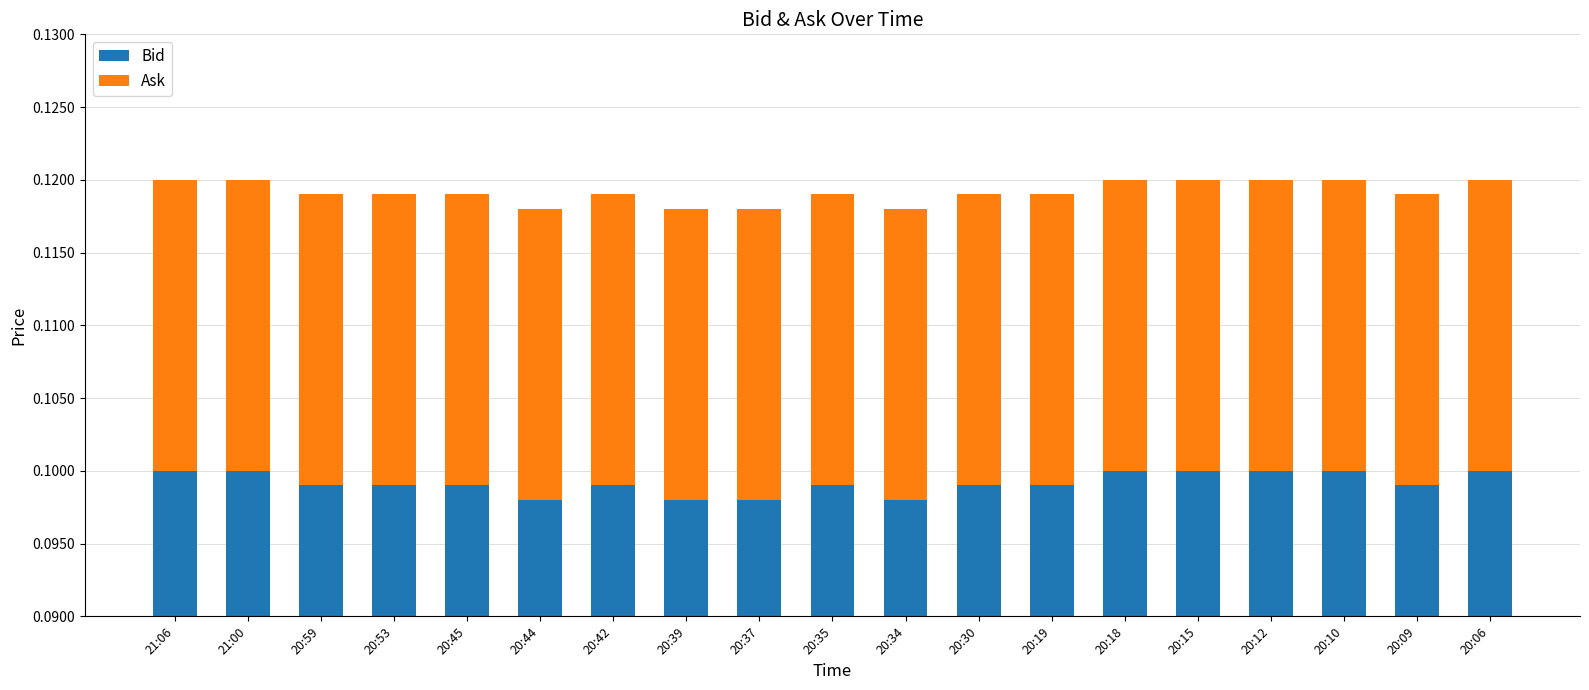

At which category does the chart reach its minimum across all series?

21:06